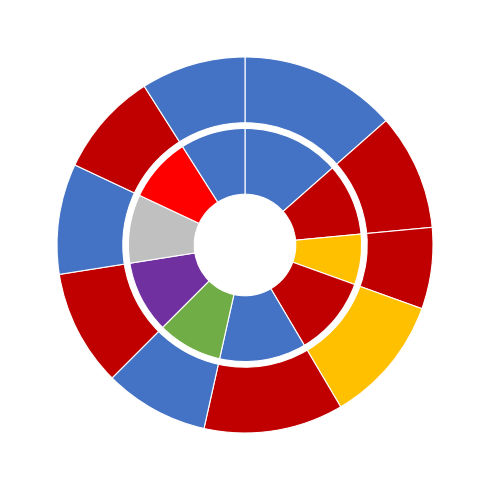

The март slice represents 7% of the pie. True or false?

True